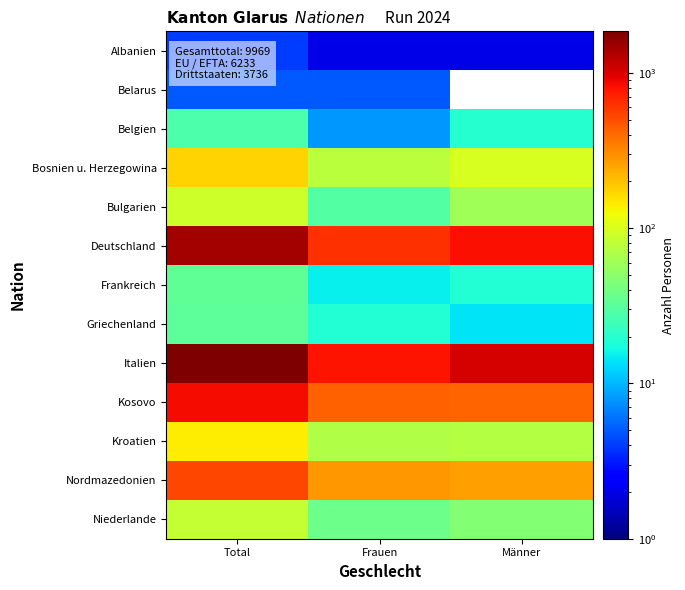

Reading left to right, list all the values displayed in this chart.

Albanien: Total=4	Frauen=2	Männer=2
Belarus: Total=5	Frauen=5	Männer=0
Belgien: Total=28	Frauen=8	Männer=20
Bosnien u. Herzegowina: Total=174	Frauen=76	Männer=98
Bulgarien: Total=91	Frauen=30	Männer=61
Deutschland: Total=1458	Frauen=642	Männer=816
Frankreich: Total=34	Frauen=15	Männer=19
Griechenland: Total=33	Frauen=19	Männer=14
Italien: Total=1852	Frauen=799	Männer=1053
Kosovo: Total=848	Frauen=427	Männer=421
Kroatien: Total=142	Frauen=69	Männer=73
Nordmazedonien: Total=535	Frauen=275	Männer=260
Niederlande: Total=84	Frauen=38	Männer=46